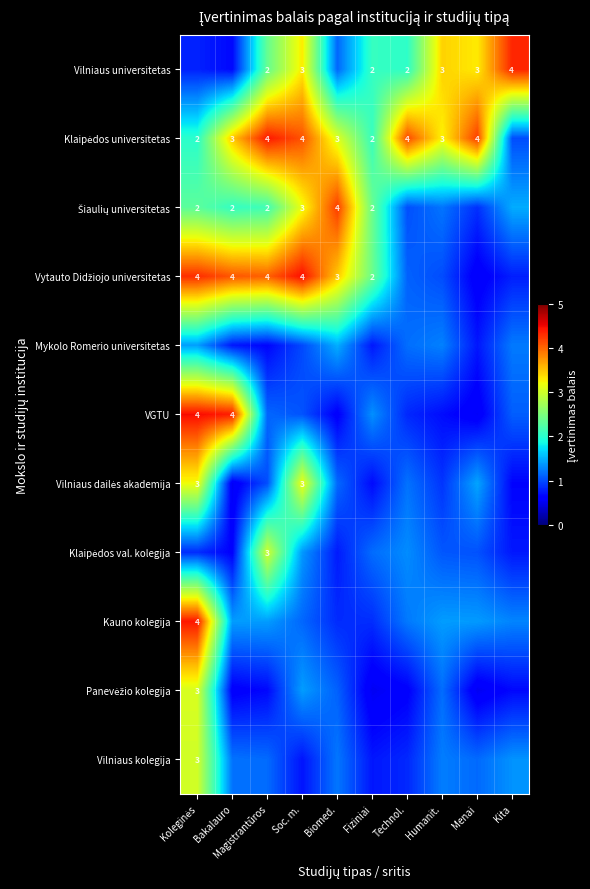

List the series in order of their peak value, highest first.

VGTU, Vytauto Didžiojo universitetas, Kauno kolegija, Klaipėdos universitetas, Vilniaus universitetas, Šiaulių universitetas, Vilniaus dailės akademija, Panevėžio kolegija, Vilniaus kolegija, Klaipėdos val. kolegija, Mykolo Romerio universitetas